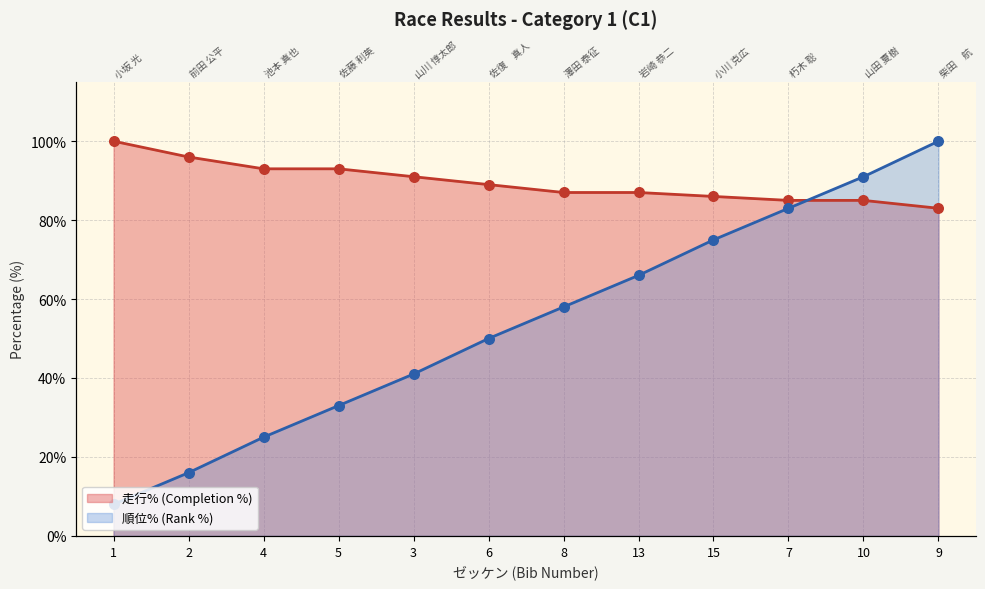

Which series has the widest spread of Y values?

順位% (Rank %)